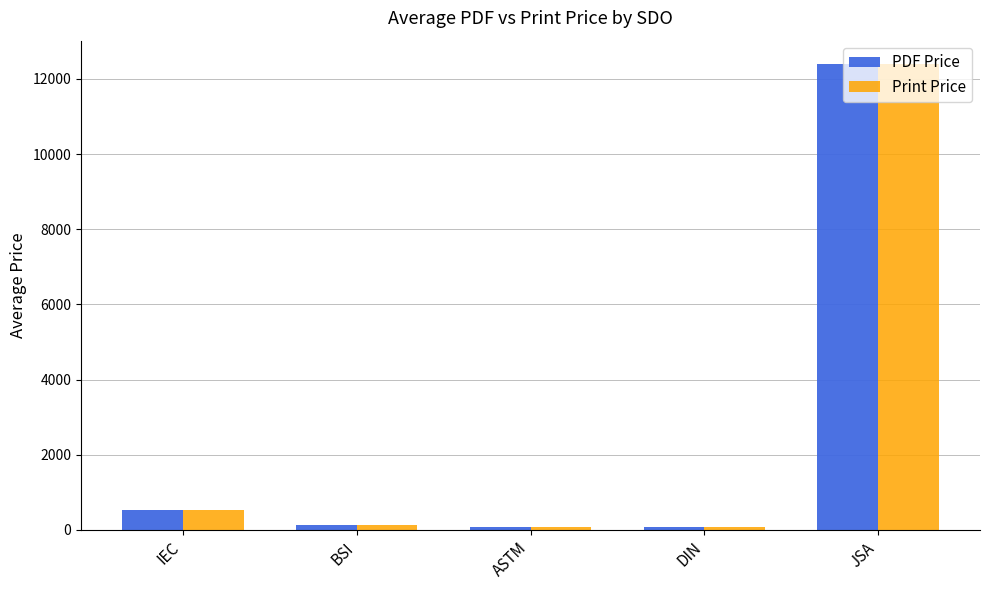

What are all the series names shown in the legend?

PDF Price, Print Price